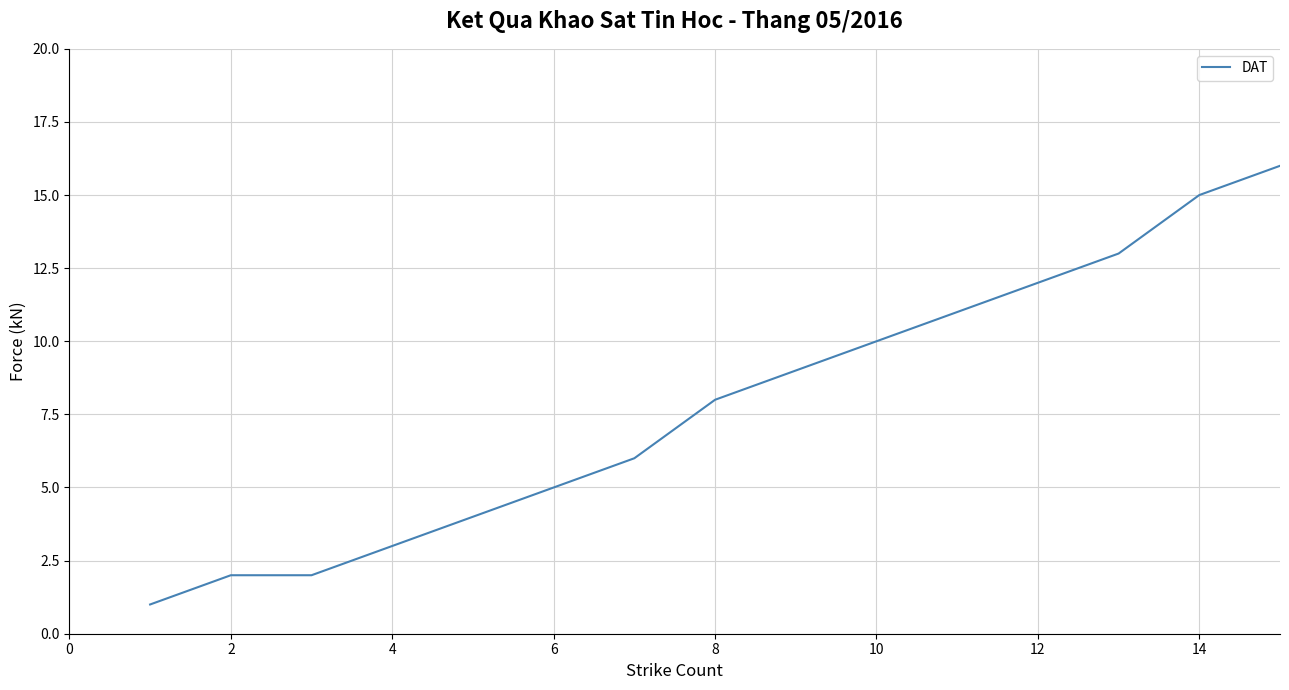

What is the maximum value shown in the chart?

16